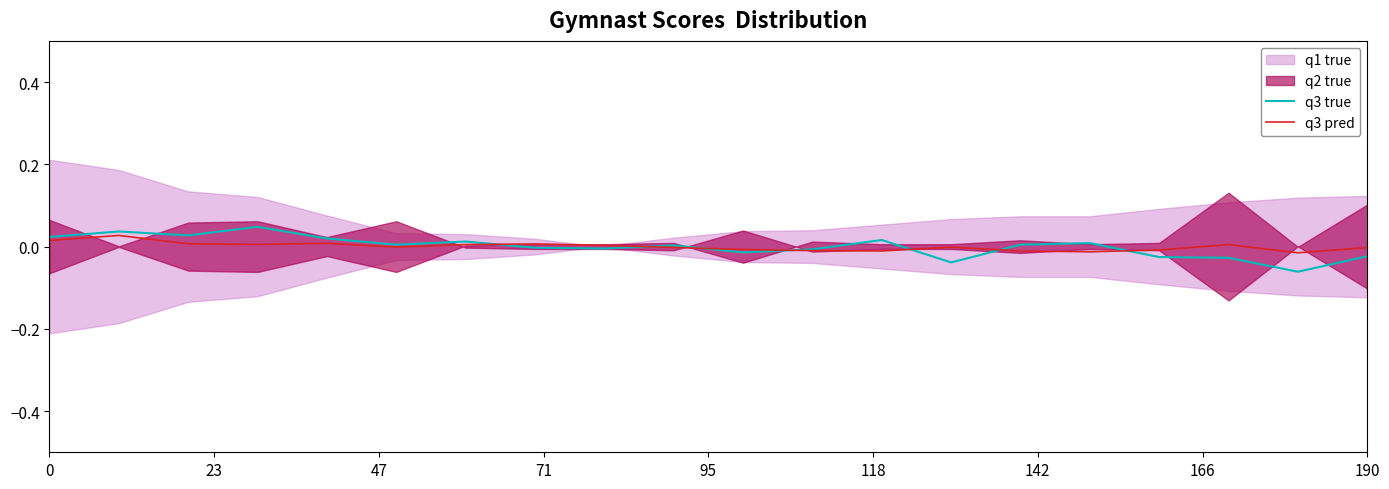

True or false: q3 pred has more than 1 interior local peaks.

True